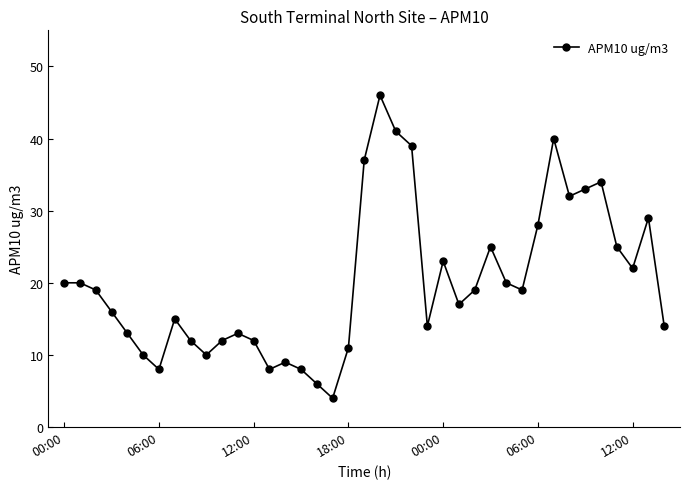

What is the value of the 36th point from the left?

25